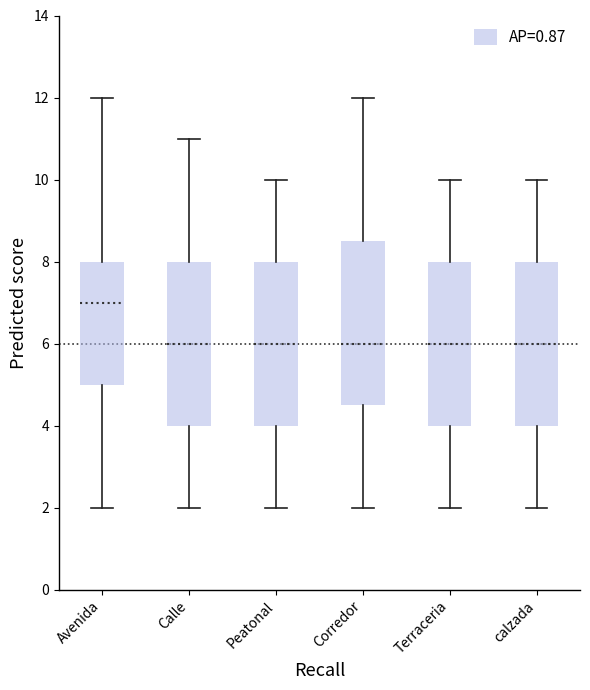

Reading left to right, read every box against the y-axis: the position of its median line, the range the box covers, and the ends of its whiskers. The values are not printed on the chart, so give them approximately, as read against the axis.

Avenida: median 7.0, box 5.0 to 8.0, whiskers 2.0 to 12.0
Calle: median 6.0, box 4.0 to 8.0, whiskers 2.0 to 11.0
Peatonal: median 6.0, box 4.0 to 8.0, whiskers 2.0 to 10.0
Corredor: median 6.0, box 4.6 to 8.6, whiskers 2.0 to 12.0
Terraceria: median 6.0, box 4.0 to 8.0, whiskers 2.0 to 10.0
calzada: median 6.0, box 4.0 to 8.0, whiskers 2.0 to 10.0